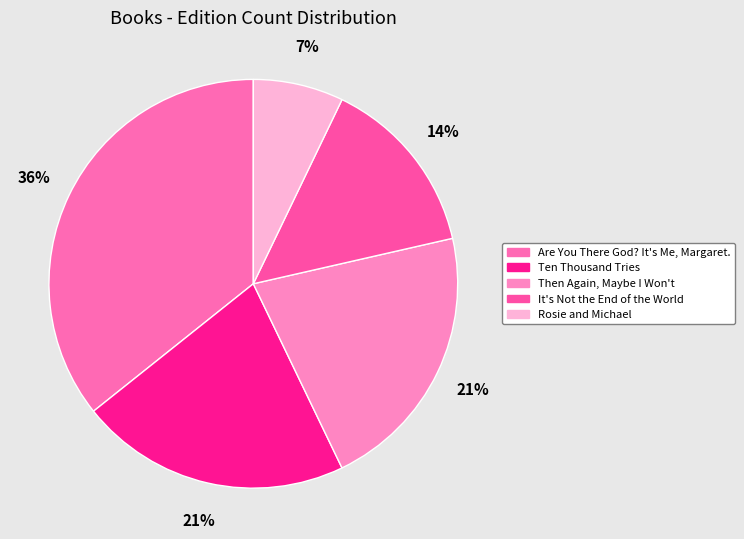

Does any single category account for the majority?

No